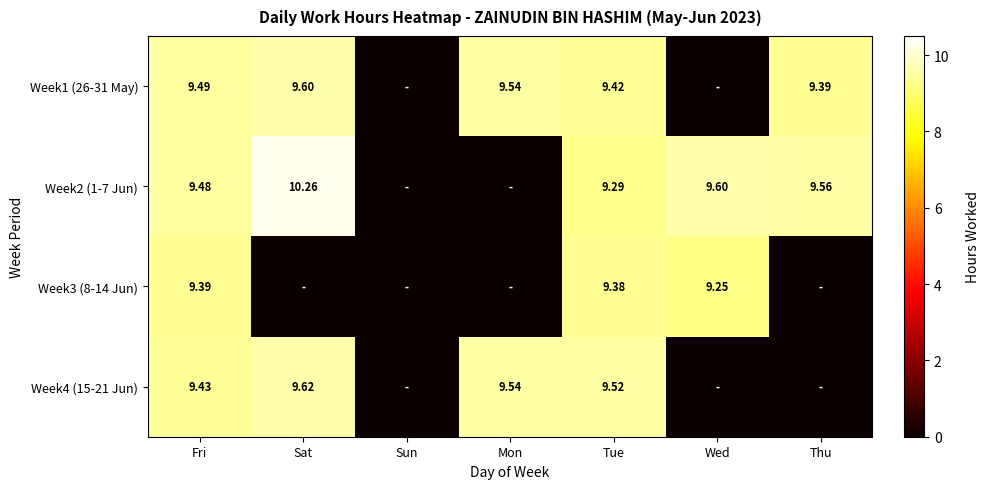

Between Sat and Sun, which is larger?

Sat